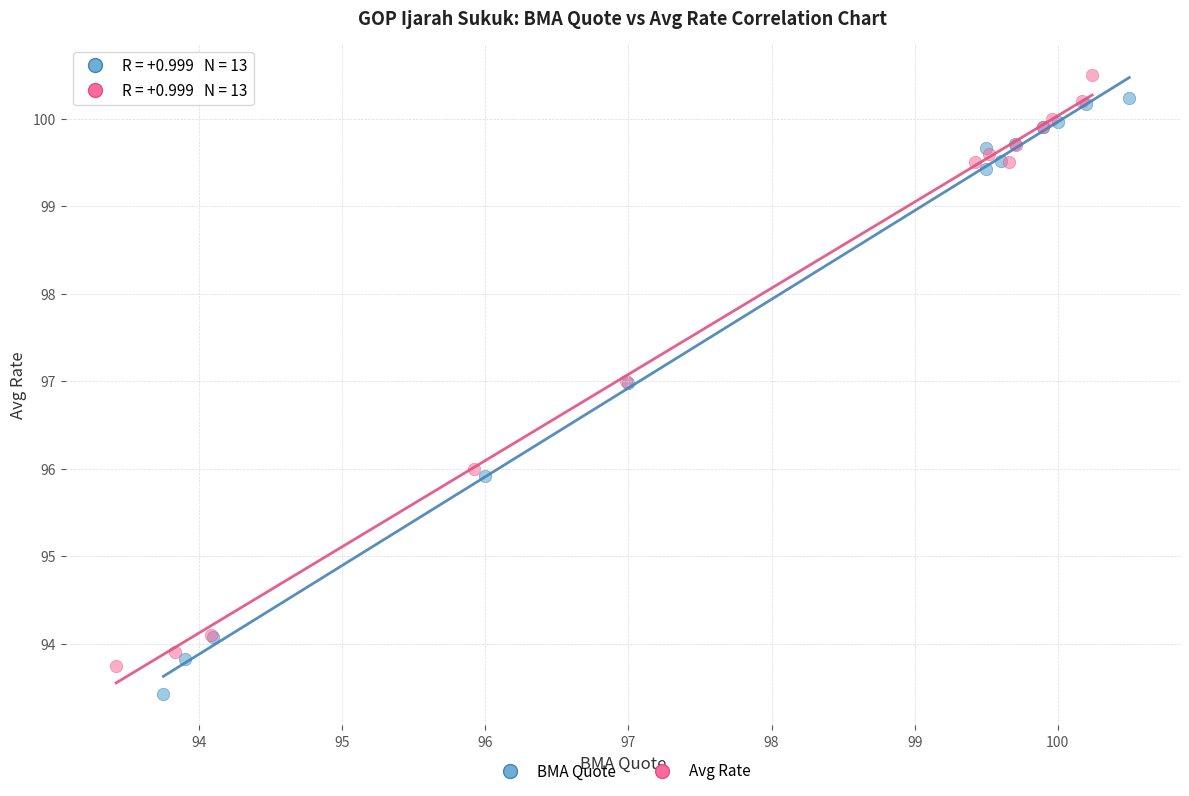

Which series contains the lowest Y value?

BMA Quote